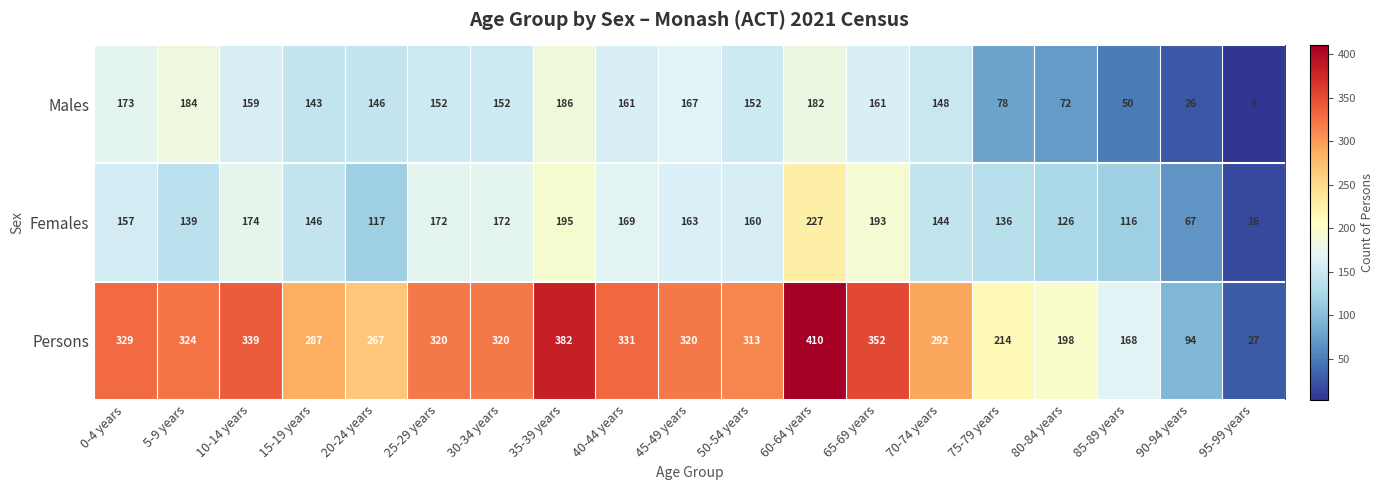

At which category is the sum across all series the highest?

60-64 years